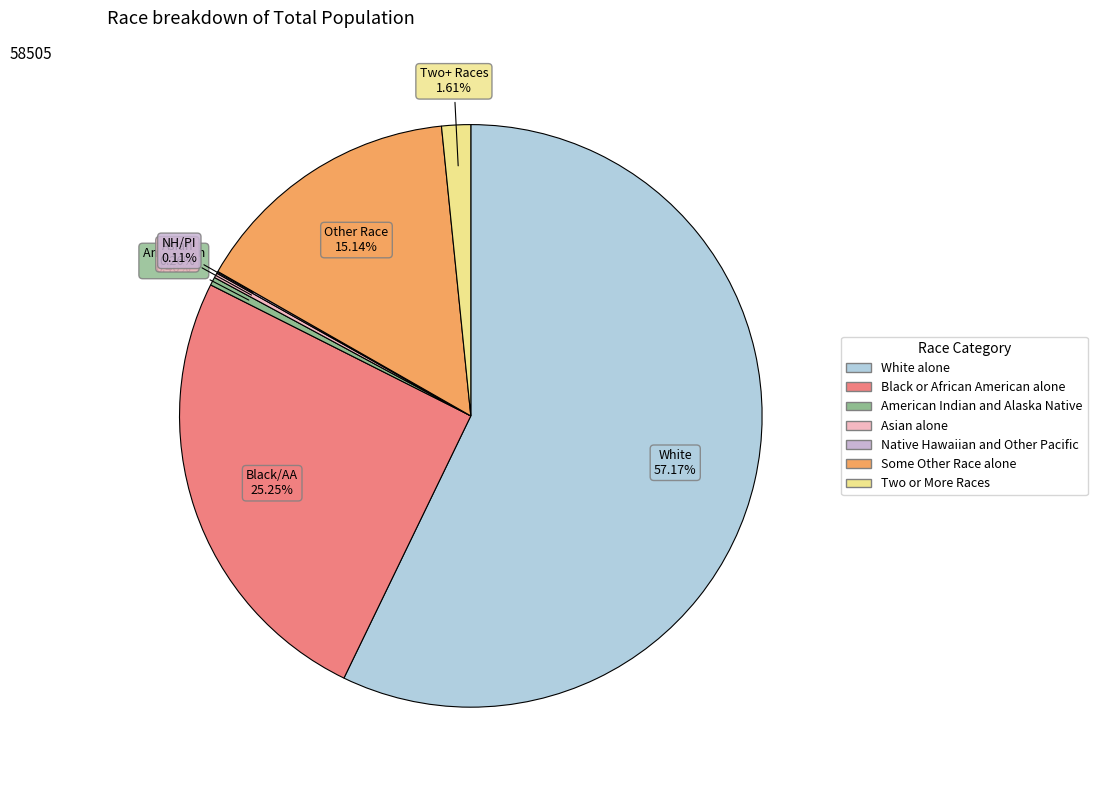

To the nearest percent, what is the combined percentage of Some Other Race alone and White alone?

72%